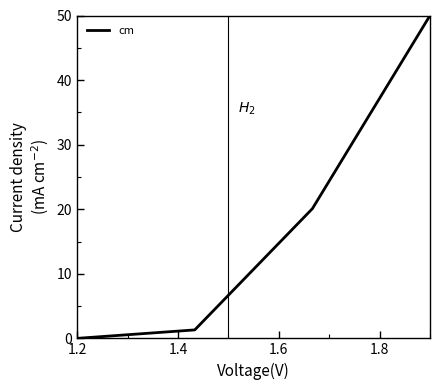

Reading left to right, transcribe all the data shown in this chart.

0.0	1.3	20.1	50.0